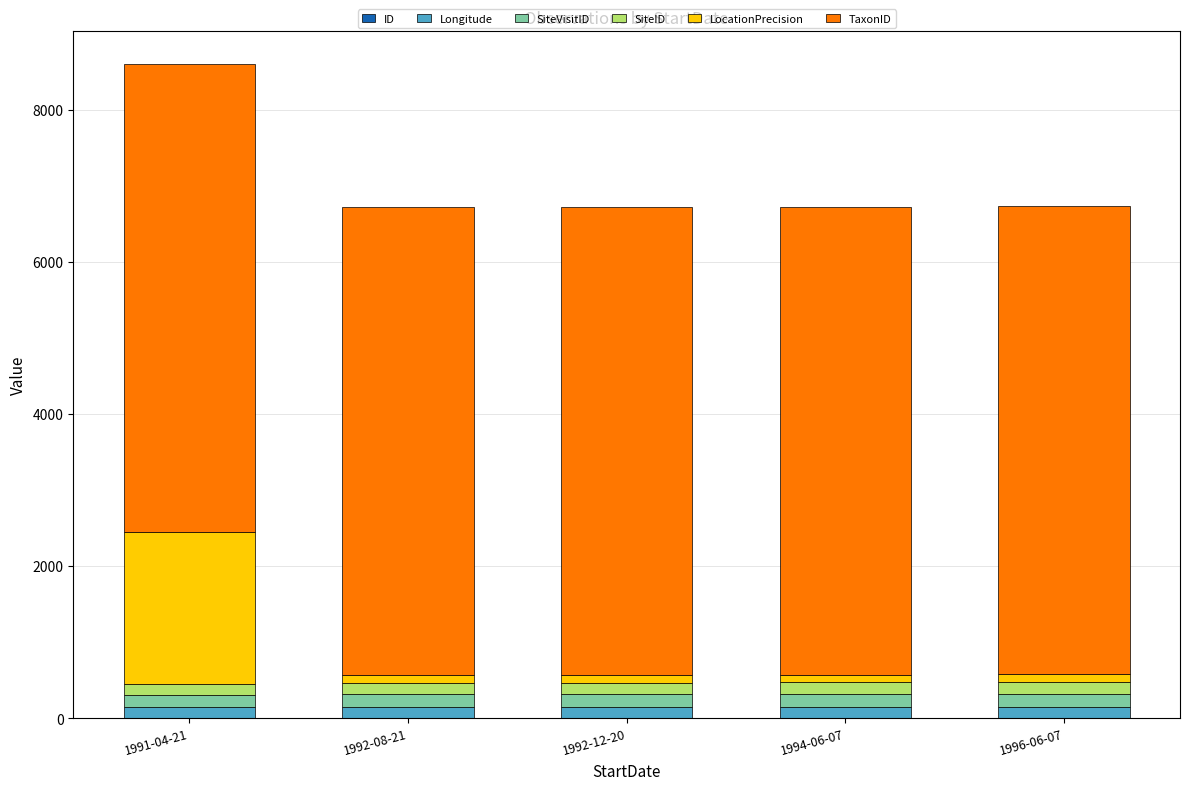

What is the total value across all series at 1991-04-21?

8606.0